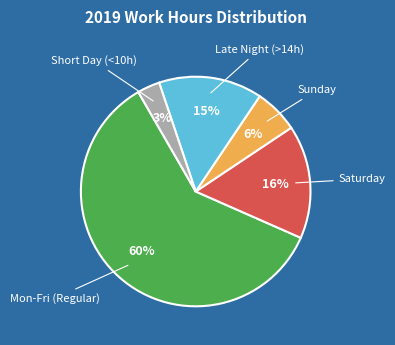

To the nearest percent, what is the difference between the largest and smallest slice percentages?

57%